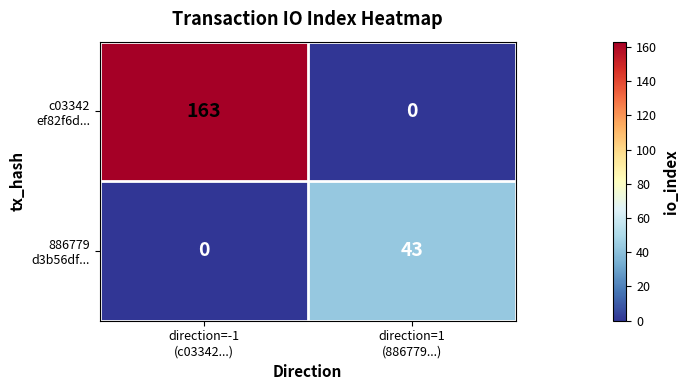

What is the maximum value shown in the chart?

163